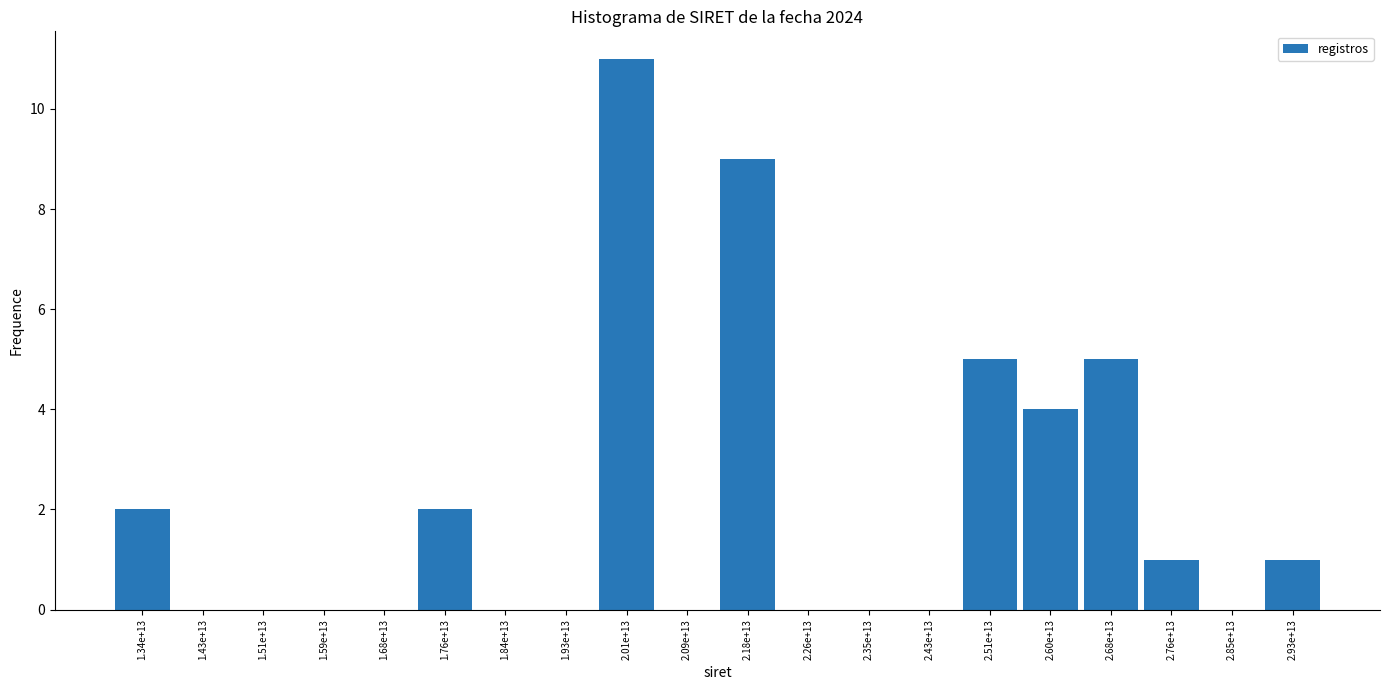

Reading right to left, what are all the values shown in this chart?

2.93e+13=1	2.85e+13=0	2.76e+13=1	2.68e+13=5	2.60e+13=4	2.51e+13=5	2.43e+13=0	2.35e+13=0	2.26e+13=0	2.18e+13=9	2.09e+13=0	2.01e+13=11	1.93e+13=0	1.84e+13=0	1.76e+13=2	1.68e+13=0	1.59e+13=0	1.51e+13=0	1.43e+13=0	1.34e+13=2